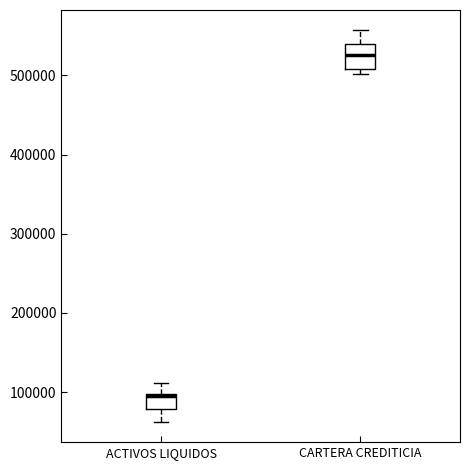

Reading left to right, transcribe this box plot: for each box, give where its median line is, the range the box spans, and where its two whiskers end, as read against the y-axis. The values are not printed on the chart, so give them approximately, as read against the axis.

ACTIVOS LIQUIDOS: median 90000, box 80000 to 100000, whiskers 60000 to 110000
CARTERA CREDITICIA: median 530000, box 510000 to 540000, whiskers 500000 to 560000